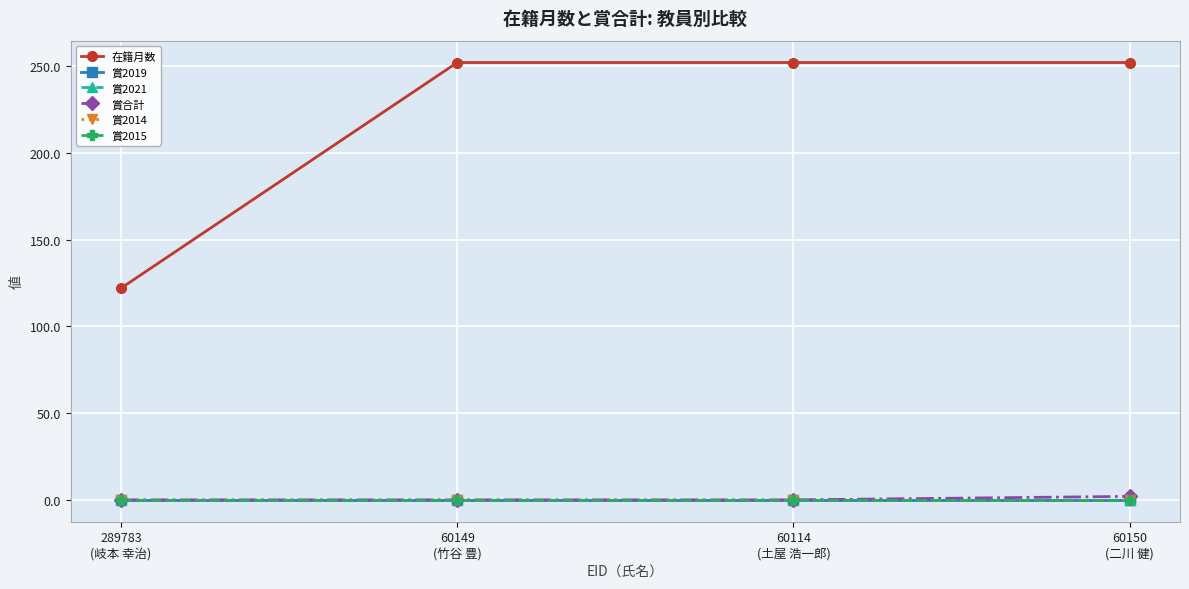

Is this an area chart (filled region under the line)?

No